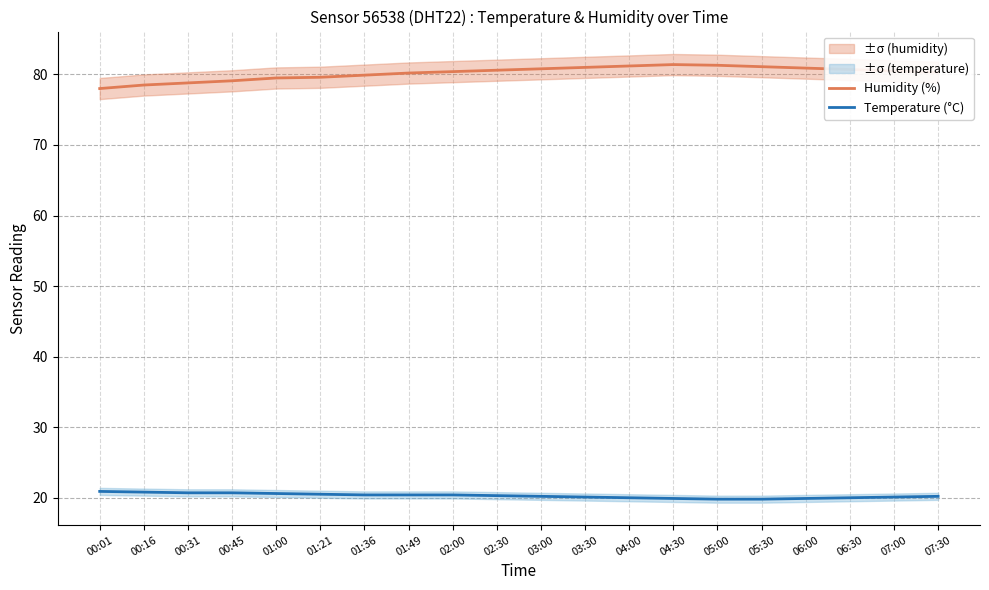

True or false: Temperature (°C) has more than 0 interior local peaks.

False